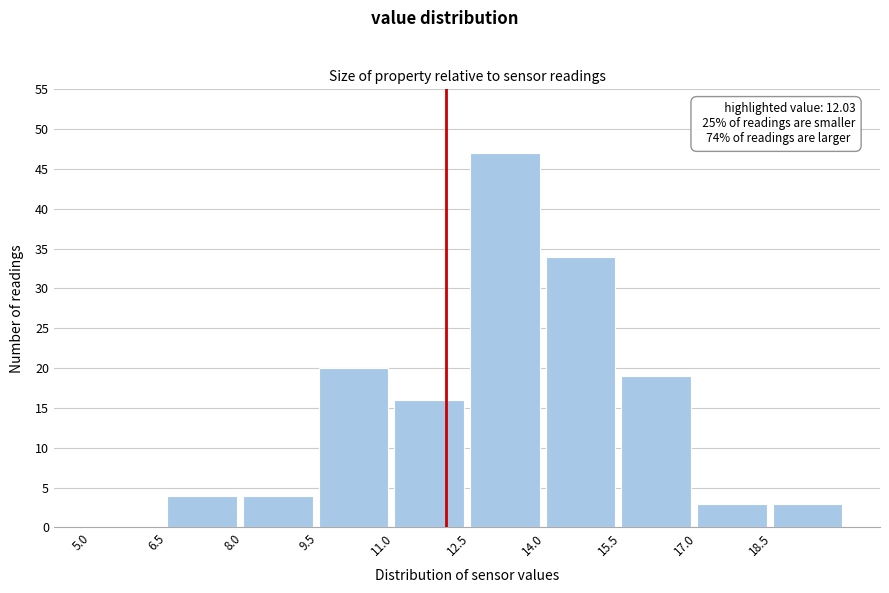

Which range on the x-axis has the tallest bar?

12.5 to 14.0